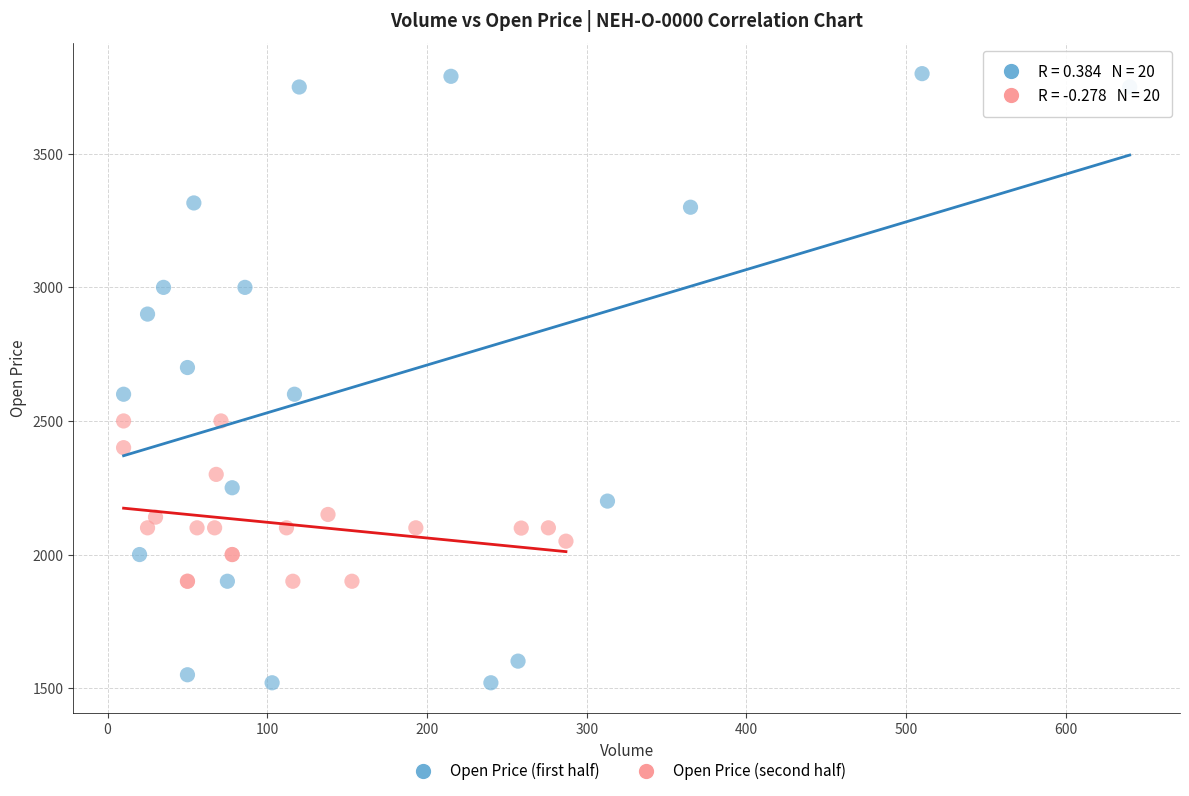

Which series reaches the maximum Y coordinate?

Open Price (first half)